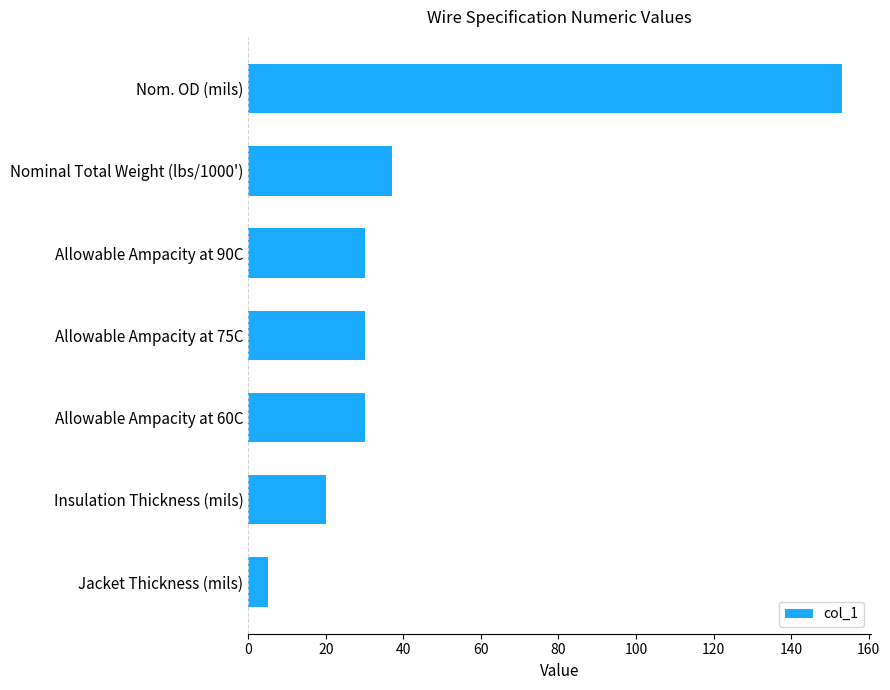

Approximately how many times larger is the value at Allowable Ampacity at 60C compared to Jacket Thickness (mils)?

6.0